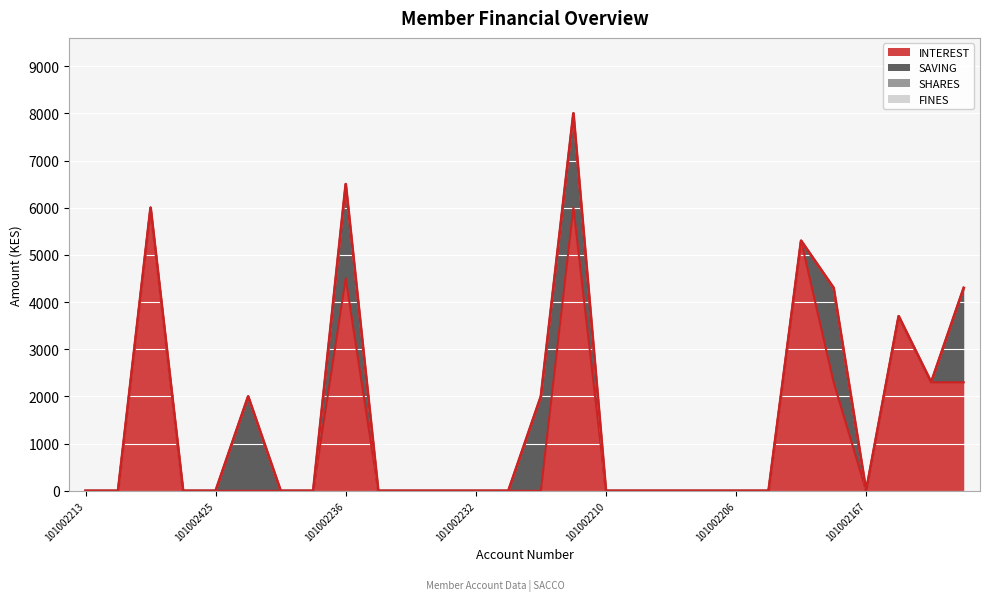

Which category has the lowest value across all series?

101002213